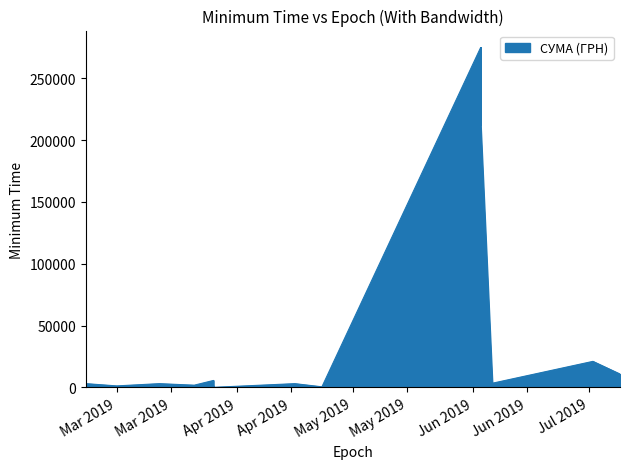

At which category does the chart reach its peak across all series?

03.06.2019